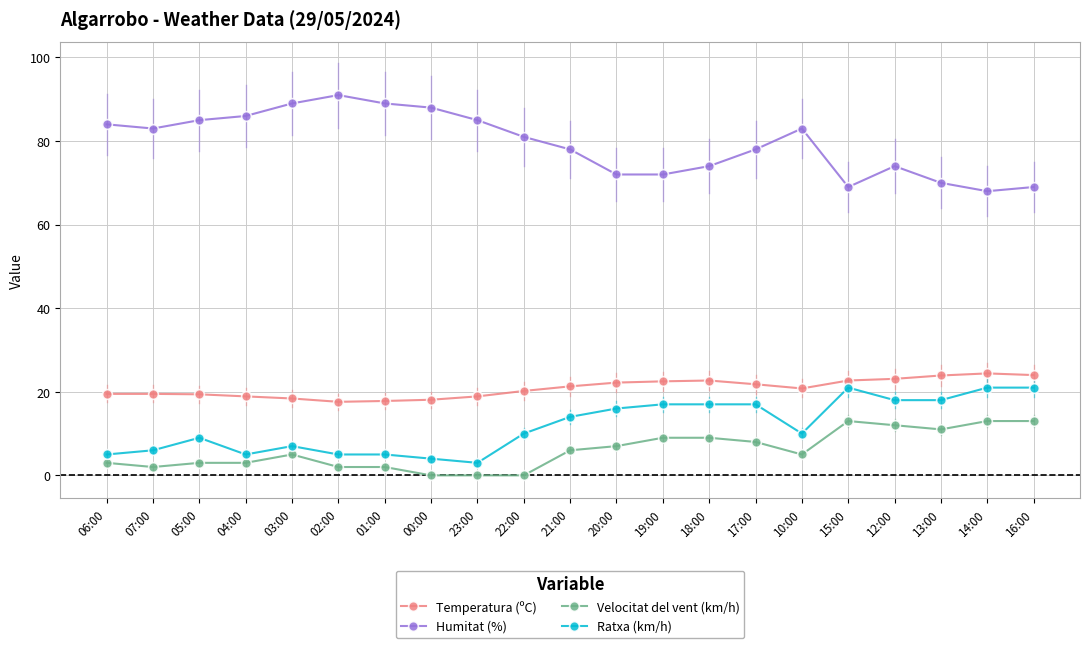

What is the average value of the Humitat (%) series?

79.4